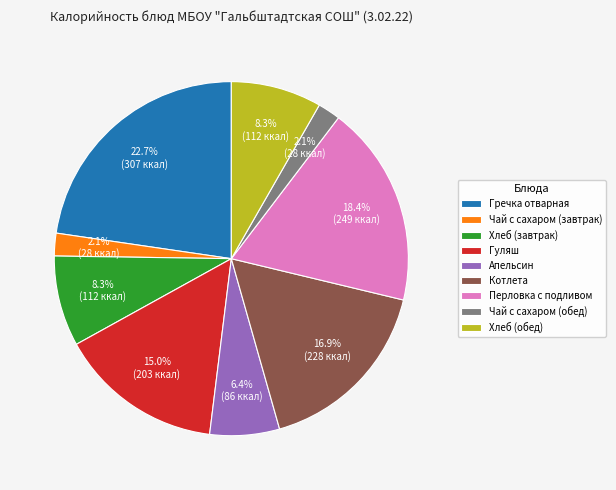

To the nearest percent, what portion does Чай с сахаром (обед) represent?

2%